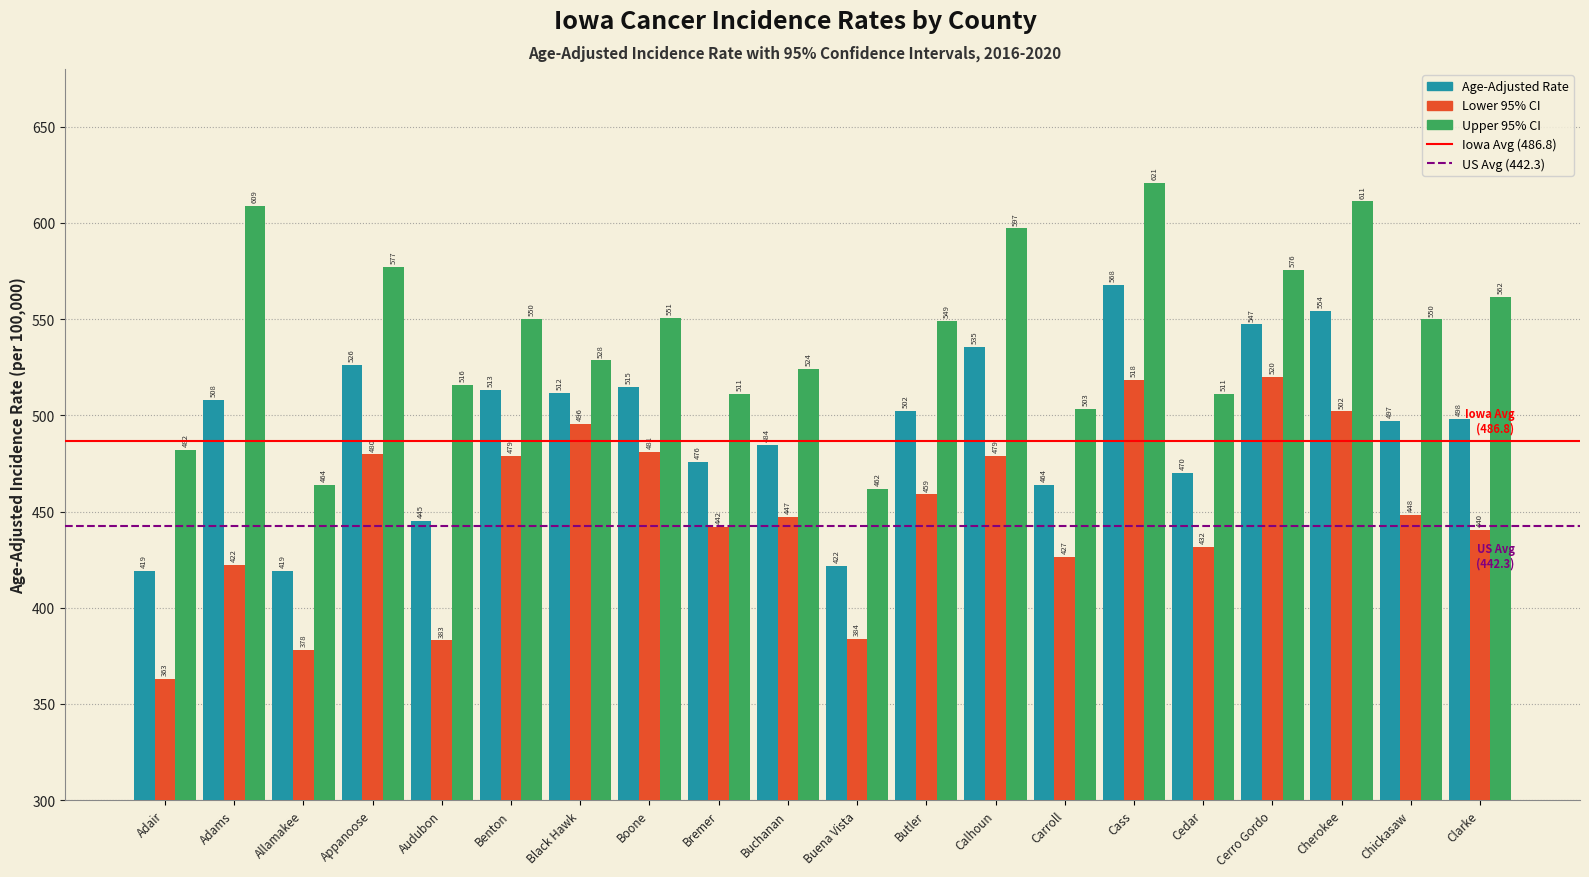

What is the smallest value displayed?

362.8